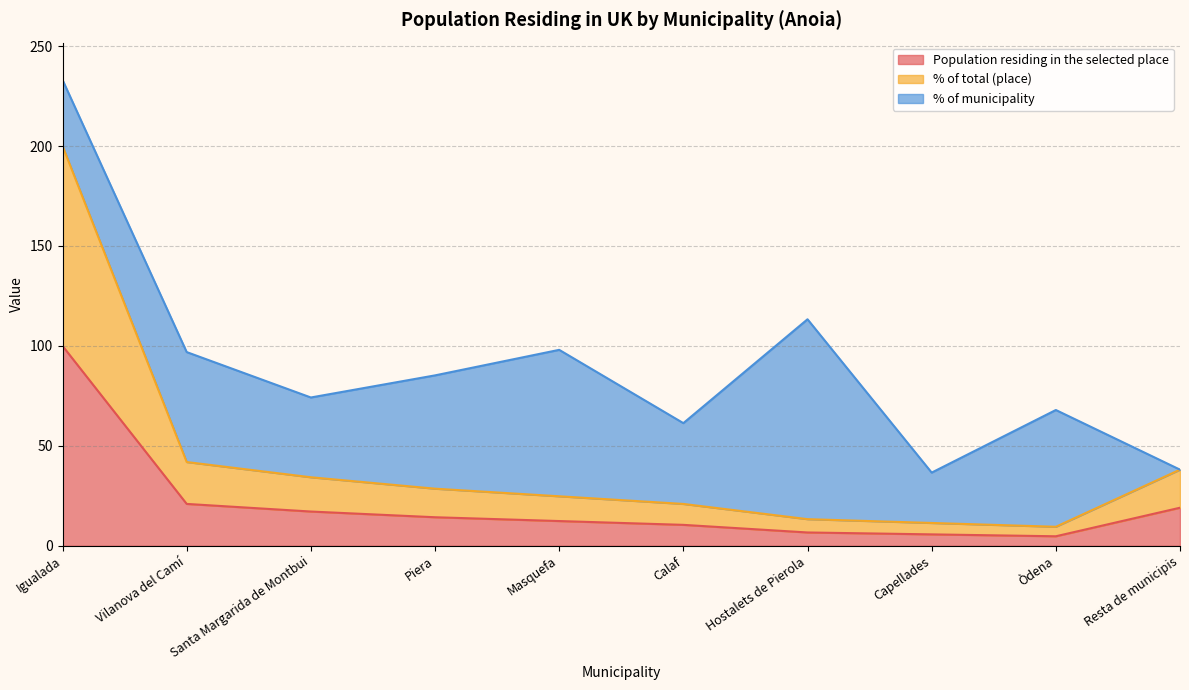

Where does the % of total (place) series first go above 28?

Igualada